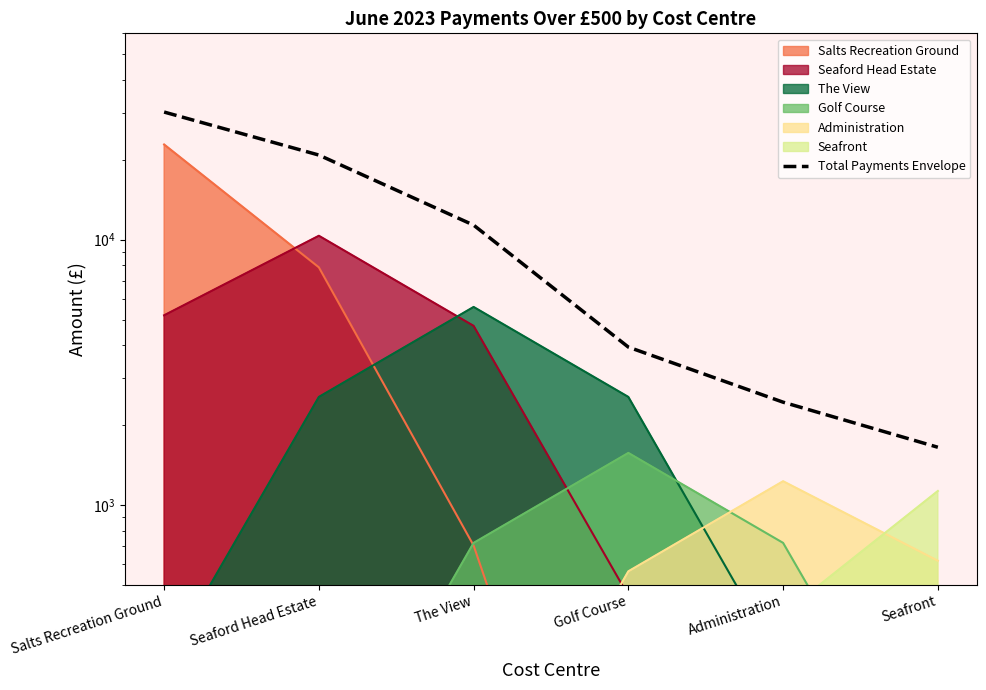

Is it true that the value at Administration is 693.3?

False